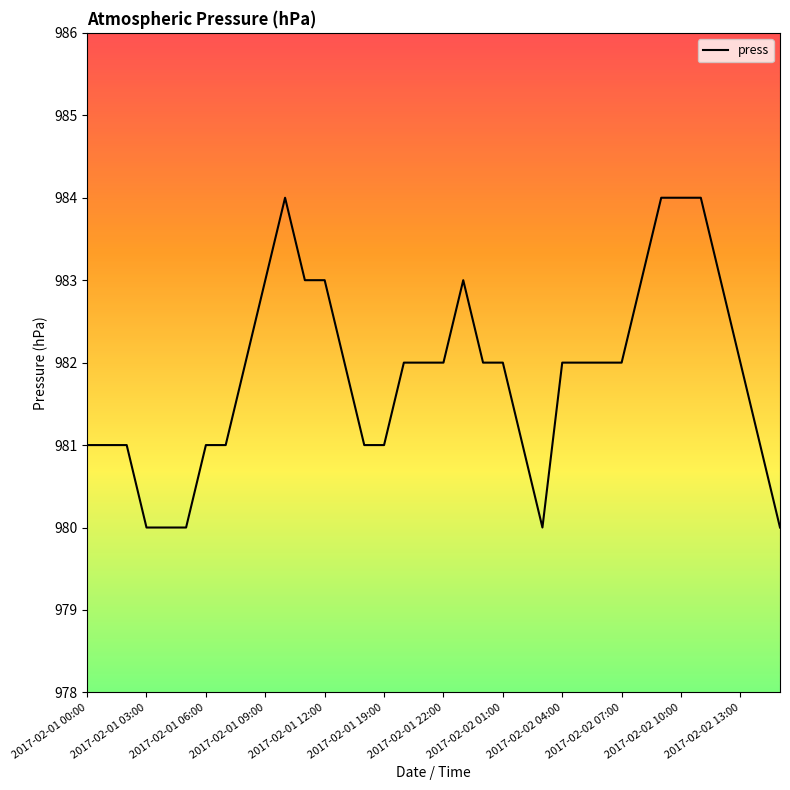

What is the minimum value shown in the chart?

980